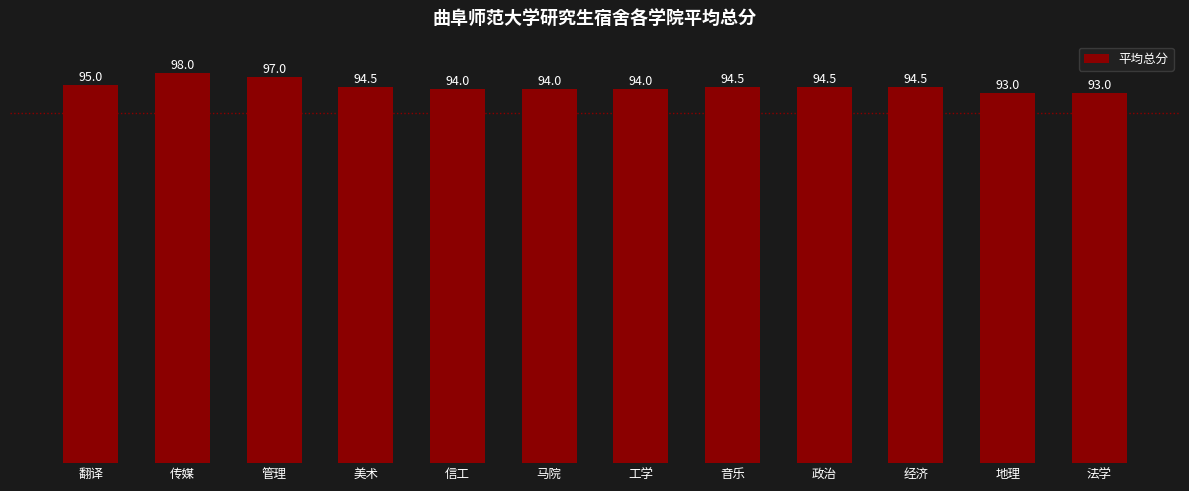

Where is the data nearest to the value 95?

翻译